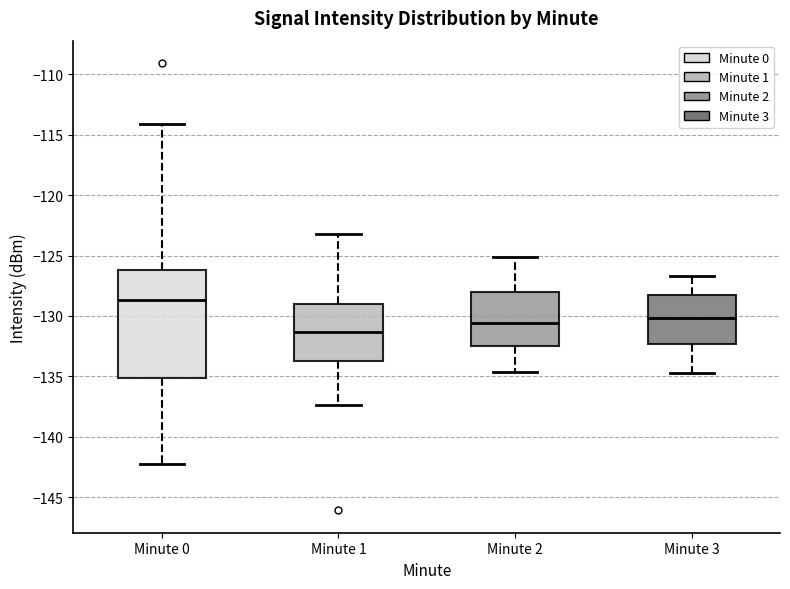

Where does the lower whisker of the box for Minute 3 end on the y-axis? The values are not printed on the chart, so give them approximately, as read against the axis.

-134.5